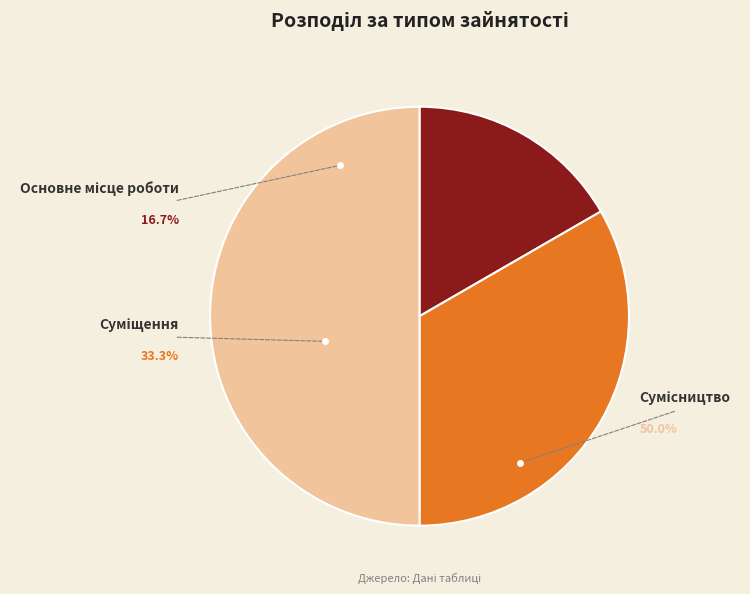

What is the largest slice in the pie chart?

Сумісництво